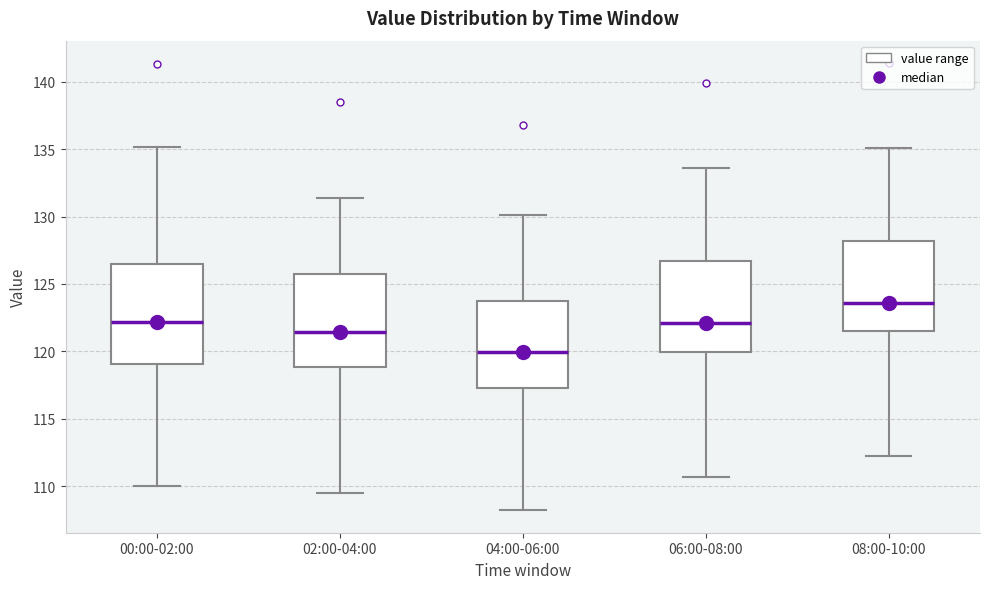

Which box has the lowest median line?

04:00-06:00